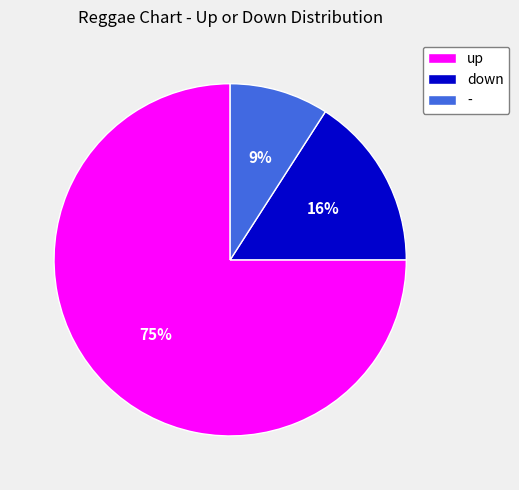

The - slice represents 1% of the pie. True or false?

False